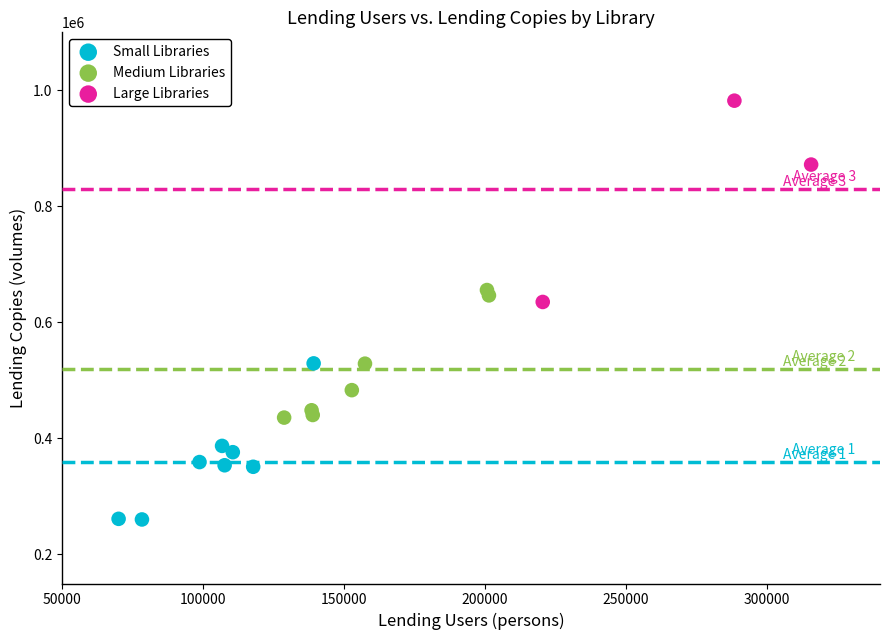

Which series reaches the maximum Y coordinate?

Large Libraries